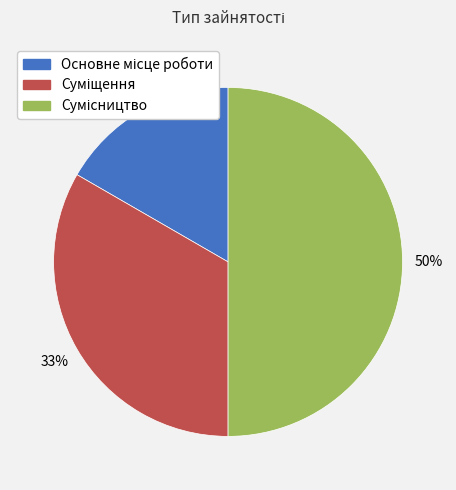

To the nearest percent, what is the difference between the largest and smallest slice percentages?

33%